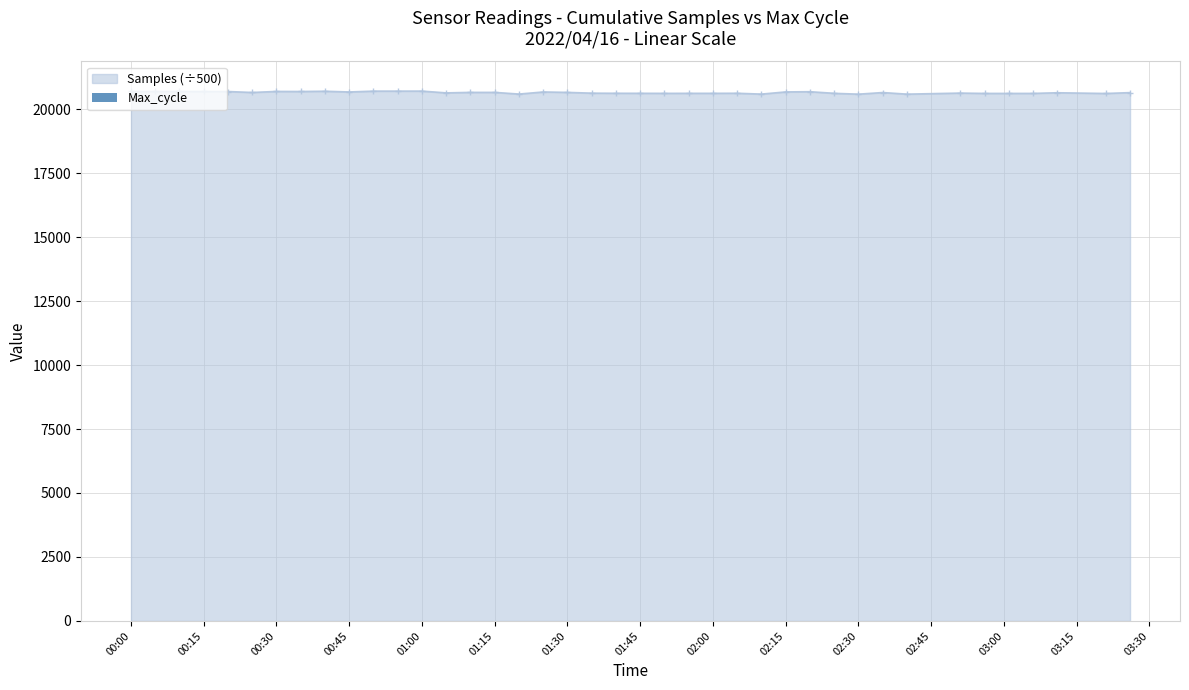

What is the value of the 4th bar from the left?

20070